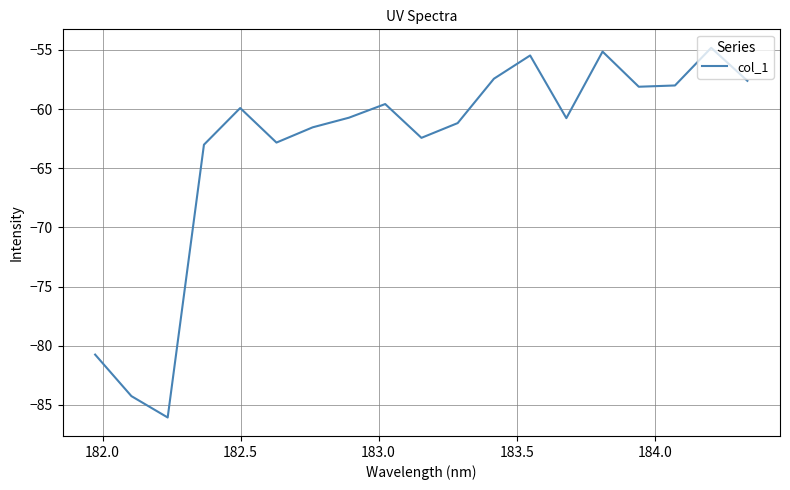

What is the smallest value displayed?

-86.1